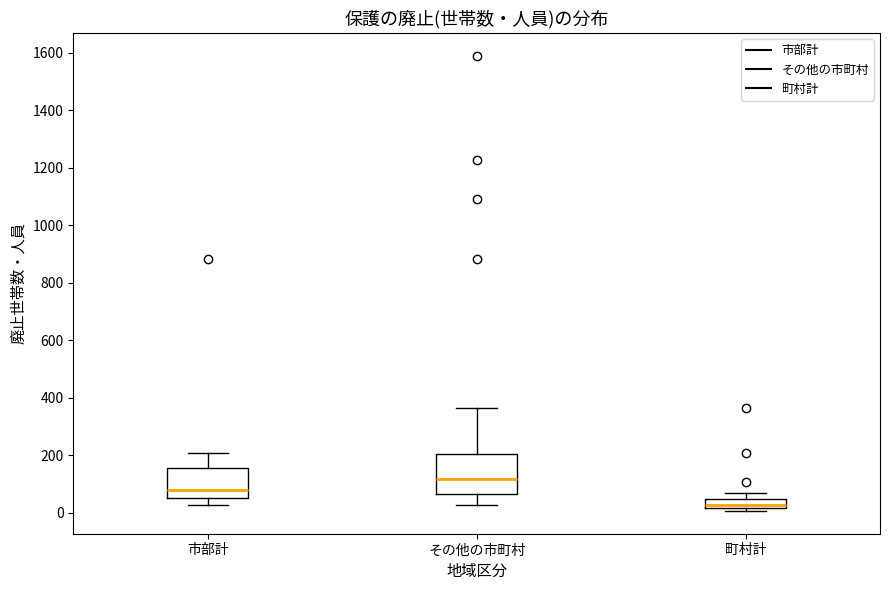

Which box's median line is the lowest?

町村計